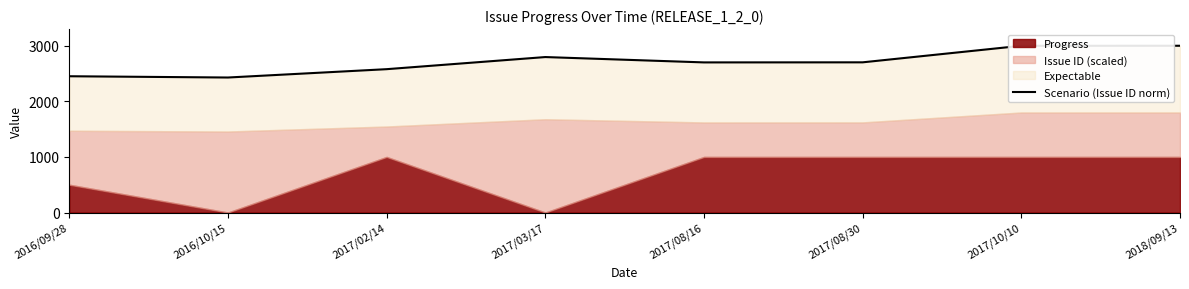

Rank the categories by value from highest to lowest.

2018/09/13, 2017/10/10, 2017/03/17, 2017/08/30, 2017/08/16, 2017/02/14, 2016/09/28, 2016/10/15